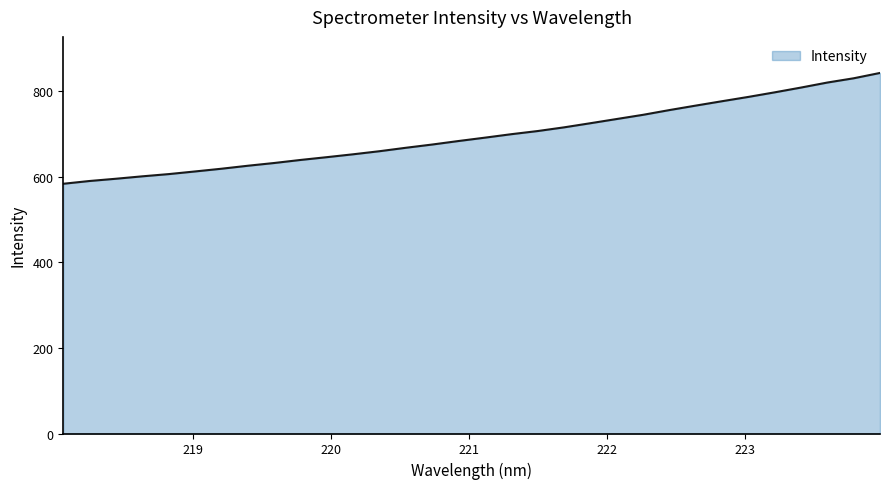

Reading left to right, extract all data points from this chart.

583.3	589.8	595.1	600.7	605.9	612.1	618.5	625.4	631.9	639.0	645.5	652.2	659.4	667.5	675.0	683.3	691.1	699.2	706.5	715.1	724.8	734.6	744.4	755.5	765.9	776.2	786.2	796.9	808.1	819.8	829.7	842.2